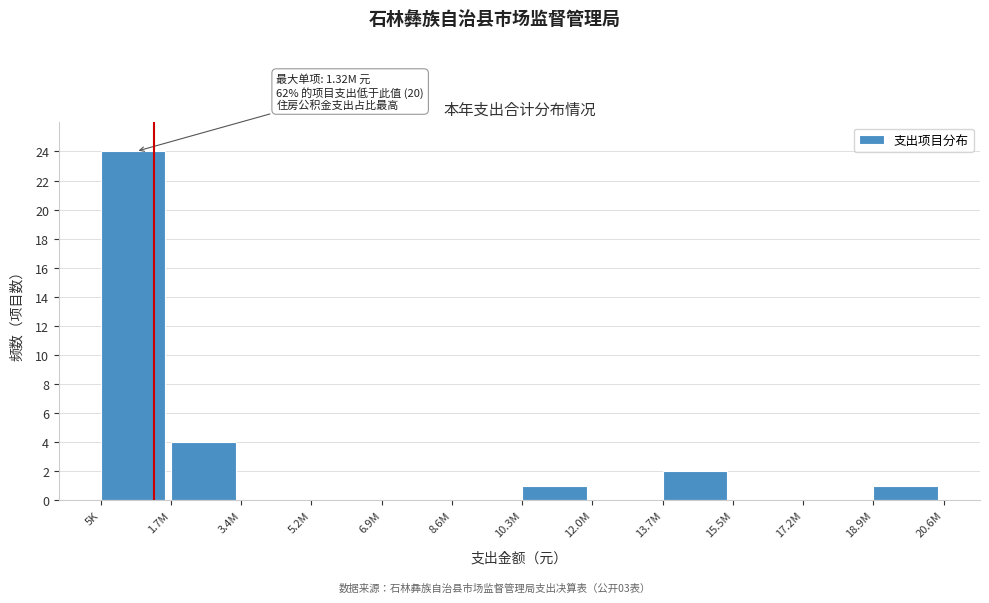

Reading left to right, what are all the values shown in this chart?

5K=24	1.7M=4	3.4M=0	5.2M=0	6.9M=0	8.6M=0	10.3M=1	12.0M=0	13.7M=2	15.5M=0	17.2M=0	18.9M=1